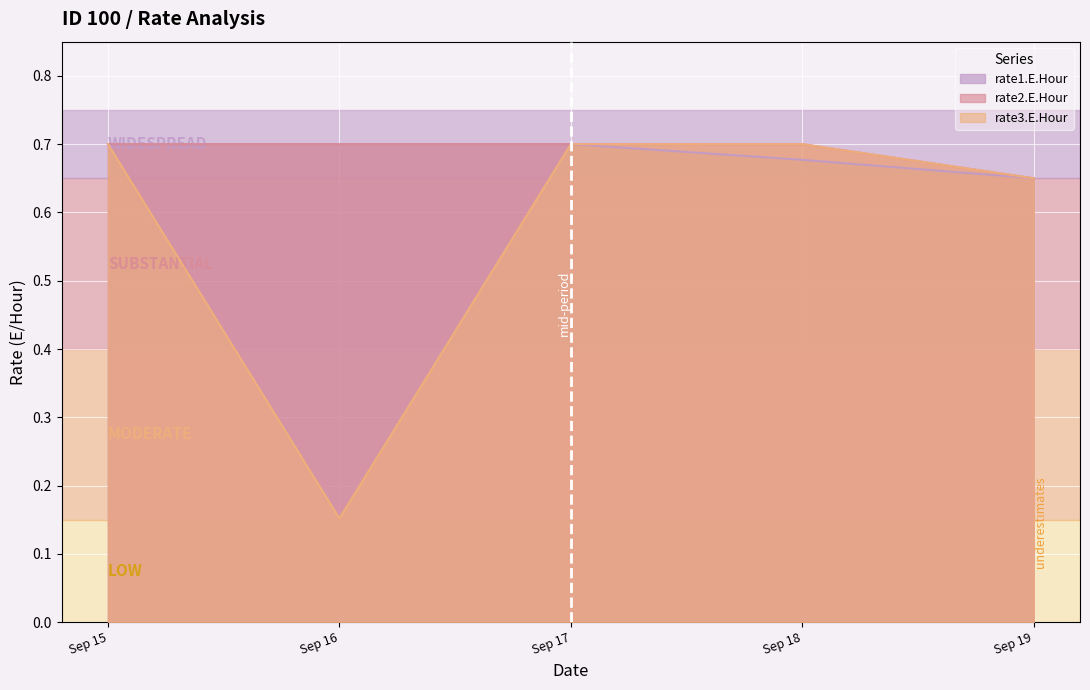

What are all the series names shown in the legend?

rate1.E.Hour, rate2.E.Hour, rate3.E.Hour